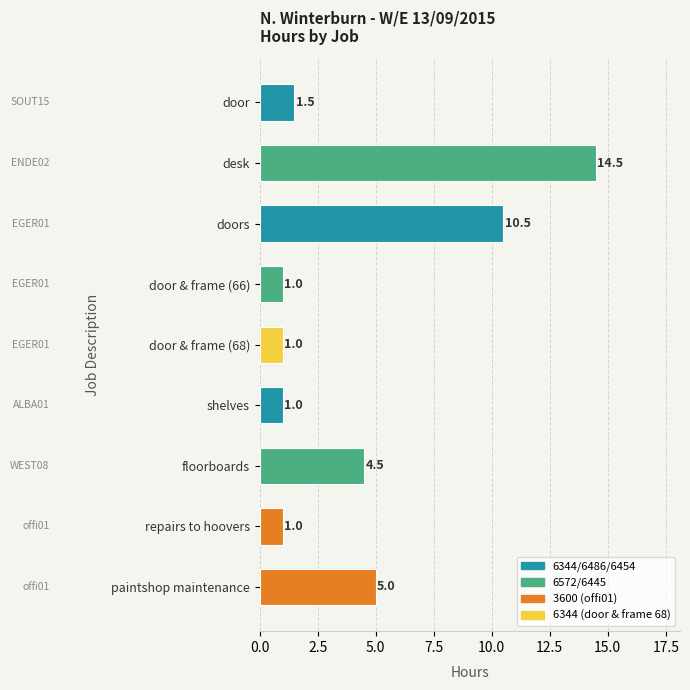

What is the ratio of the value at shelves to the value at repairs to hoovers?

1.0